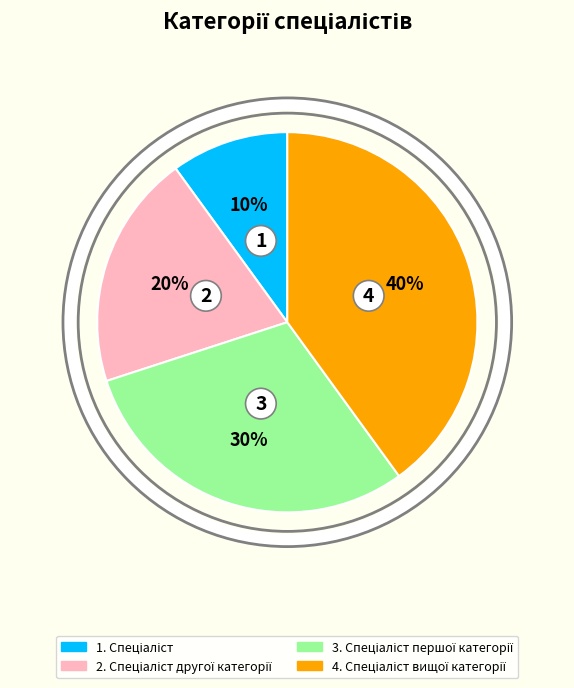

Is there any slice that represents more than half of the pie?

No